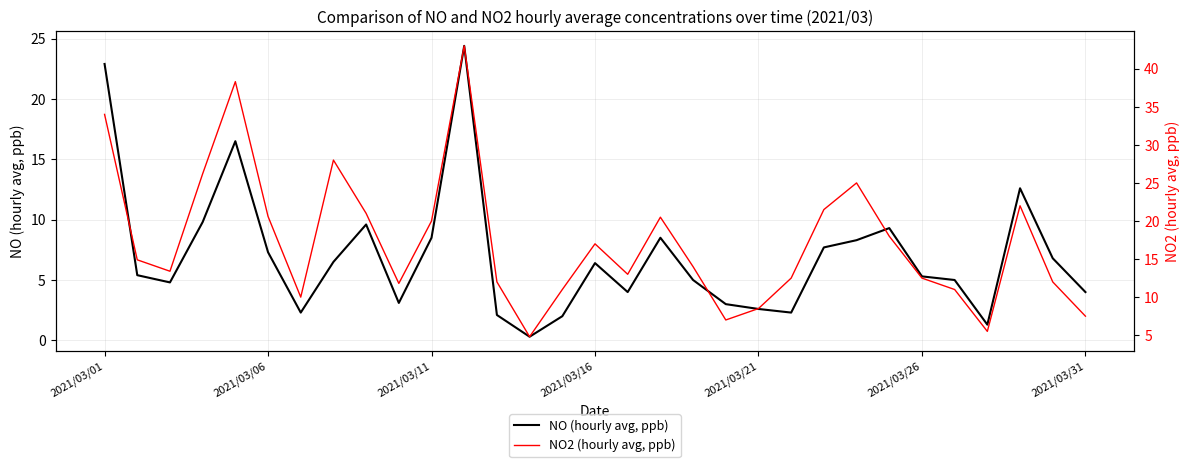

Which series has the widest spread of values?

NO2 (hourly avg, ppb)